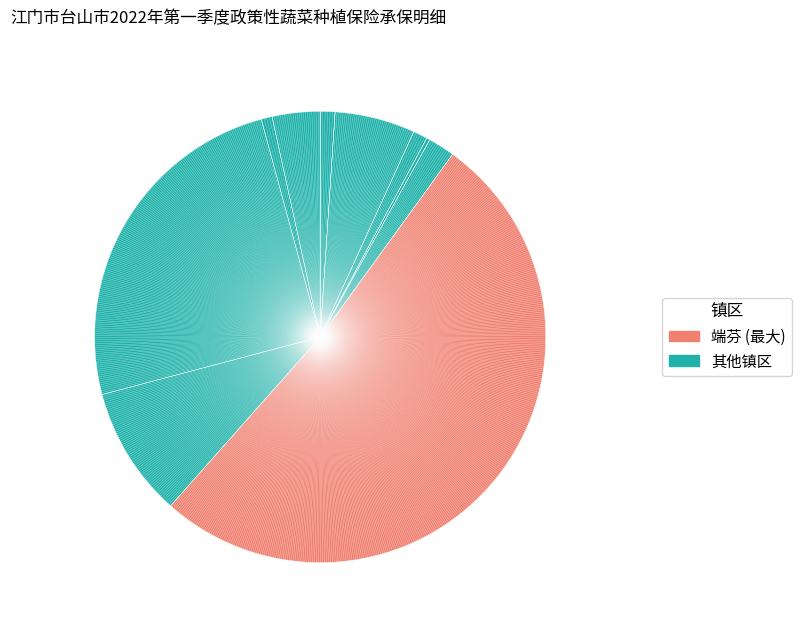

To the nearest percent, what is the difference between the largest and smallest slice percentages?

51%